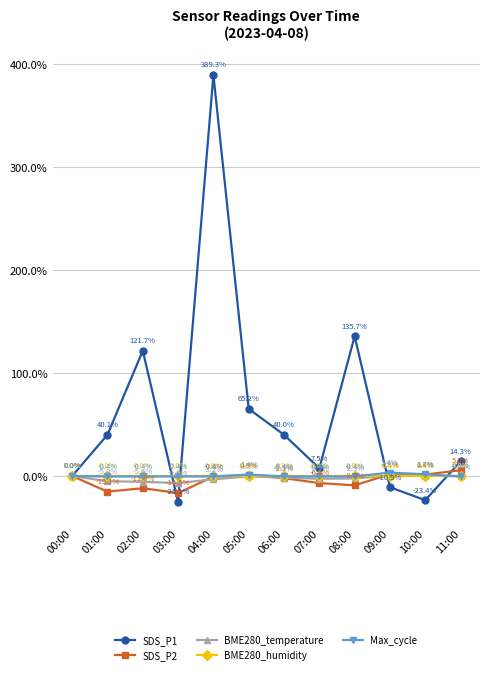

At which label is SDS_P1 closest to 182?

08:00